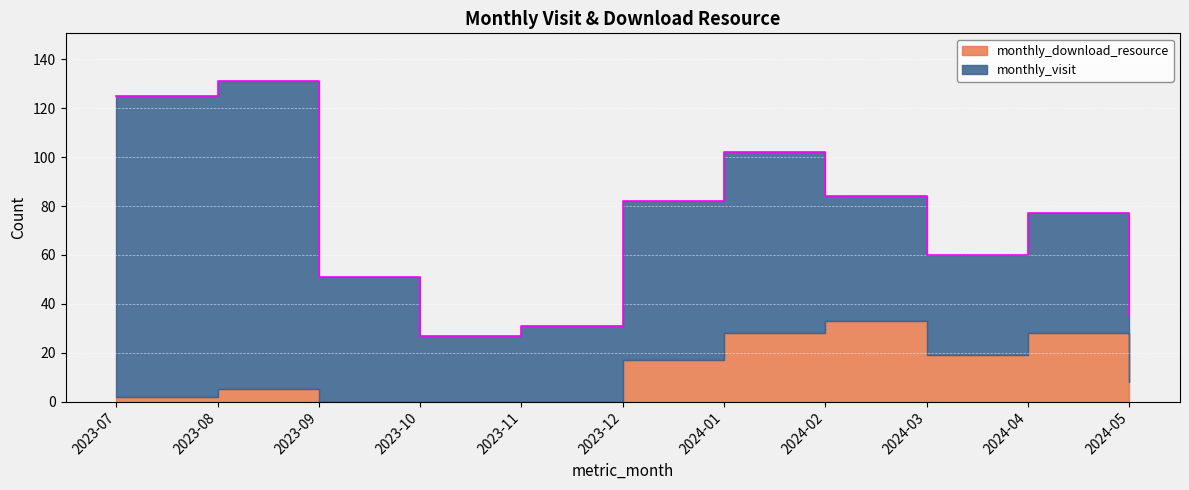

Where is monthly_visit nearest to the value 76?

2024-01